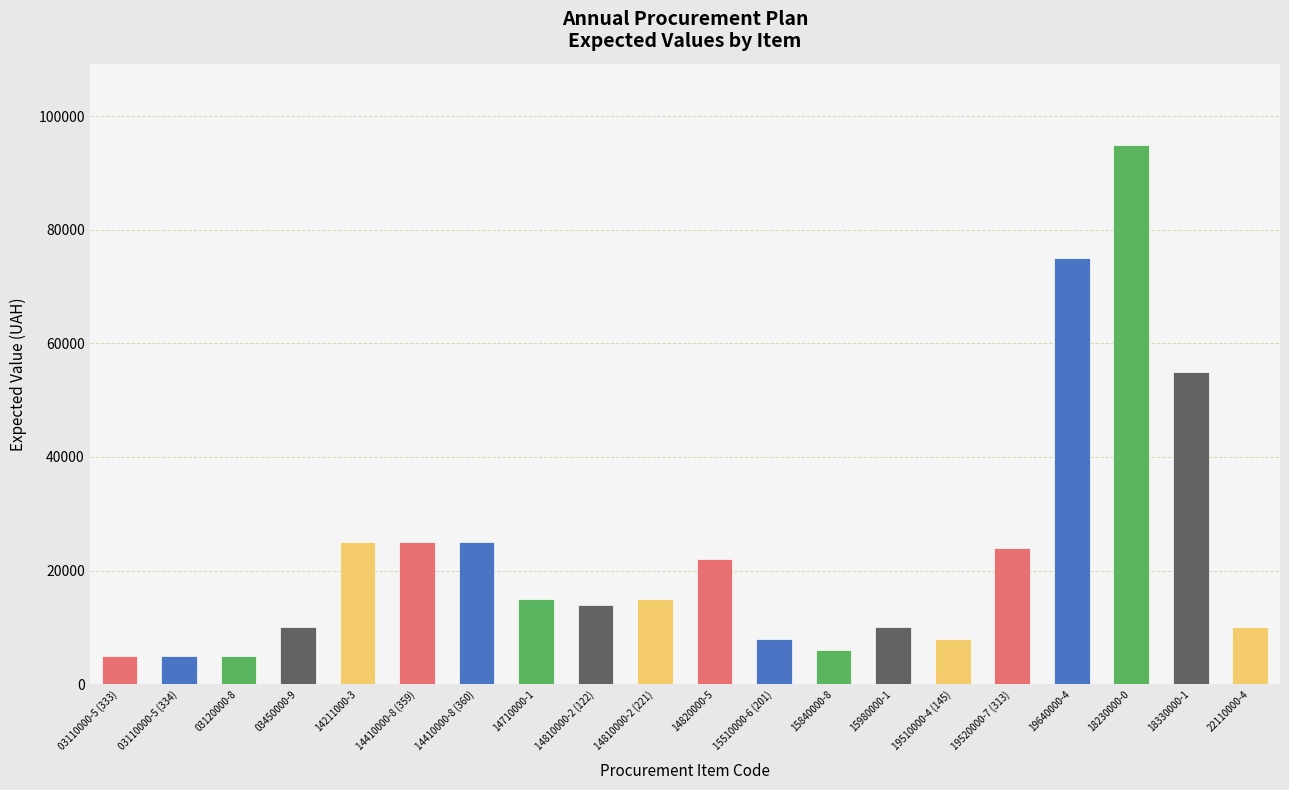

The chart shows a value of 10000 at 15980000-1. True or false?

True